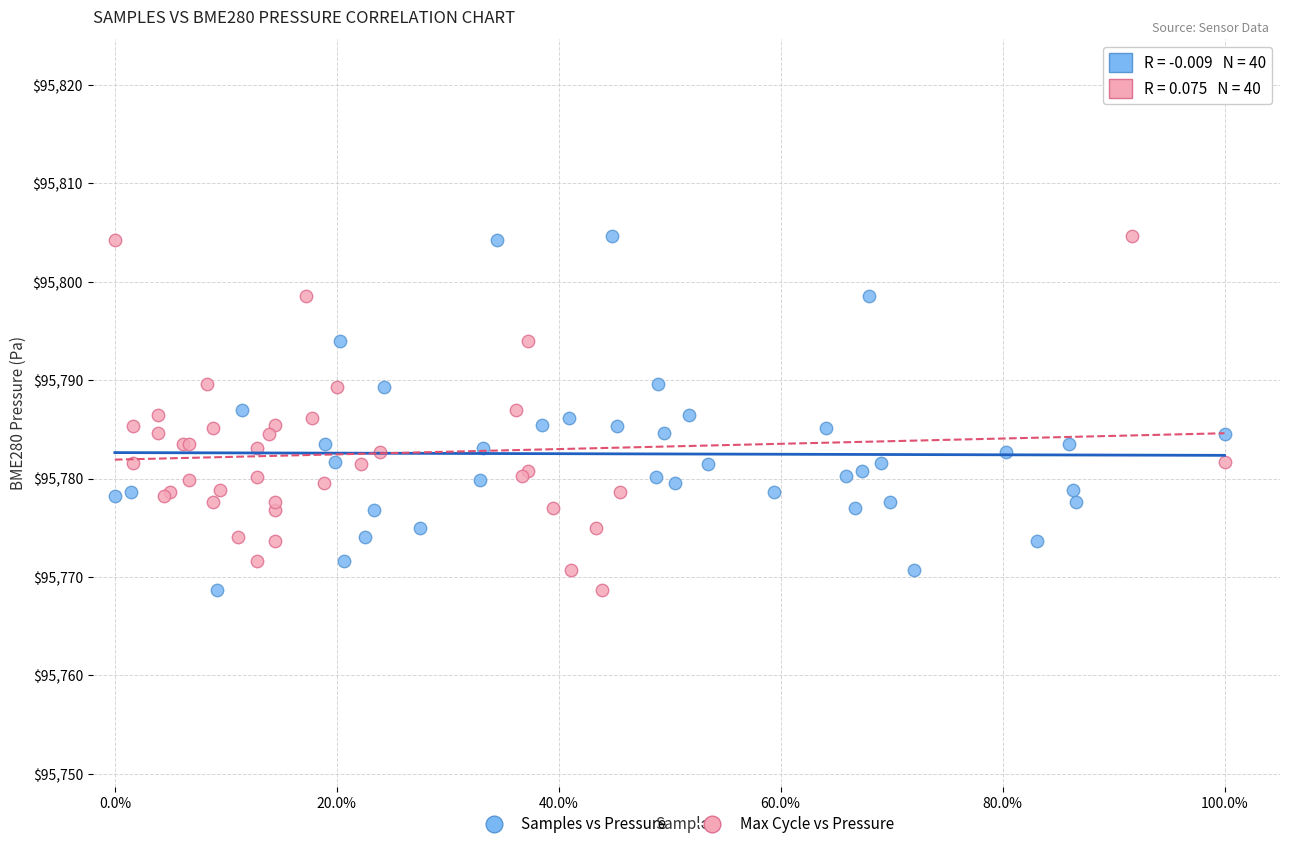

What are all the series names shown in the legend?

Samples vs Pressure, Max Cycle vs Pressure